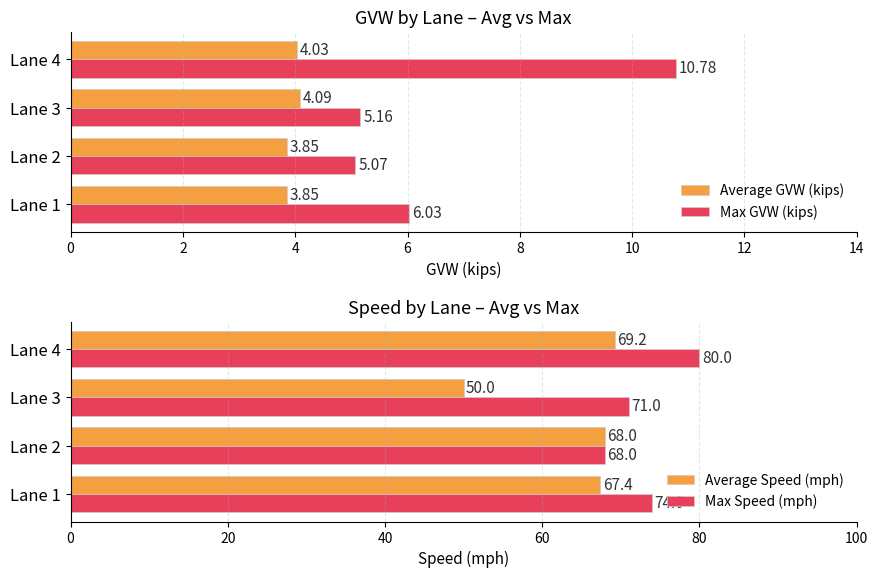

What is the minimum value shown in the chart?

3.9